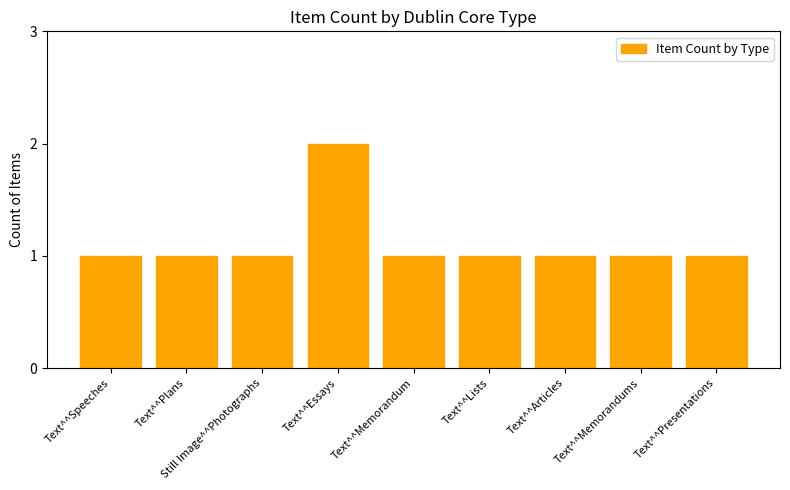

How many values are between 1 and 2?

9